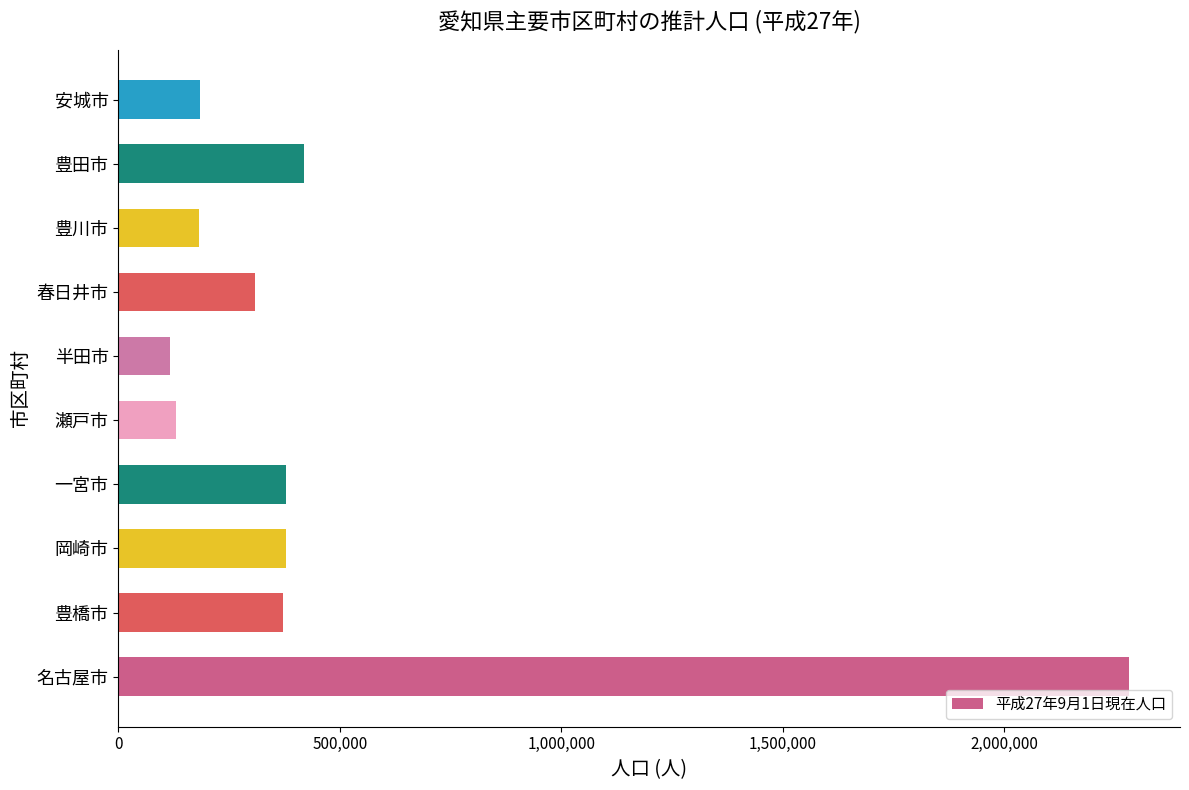

Between 春日井市 and 安城市, which is larger?

春日井市